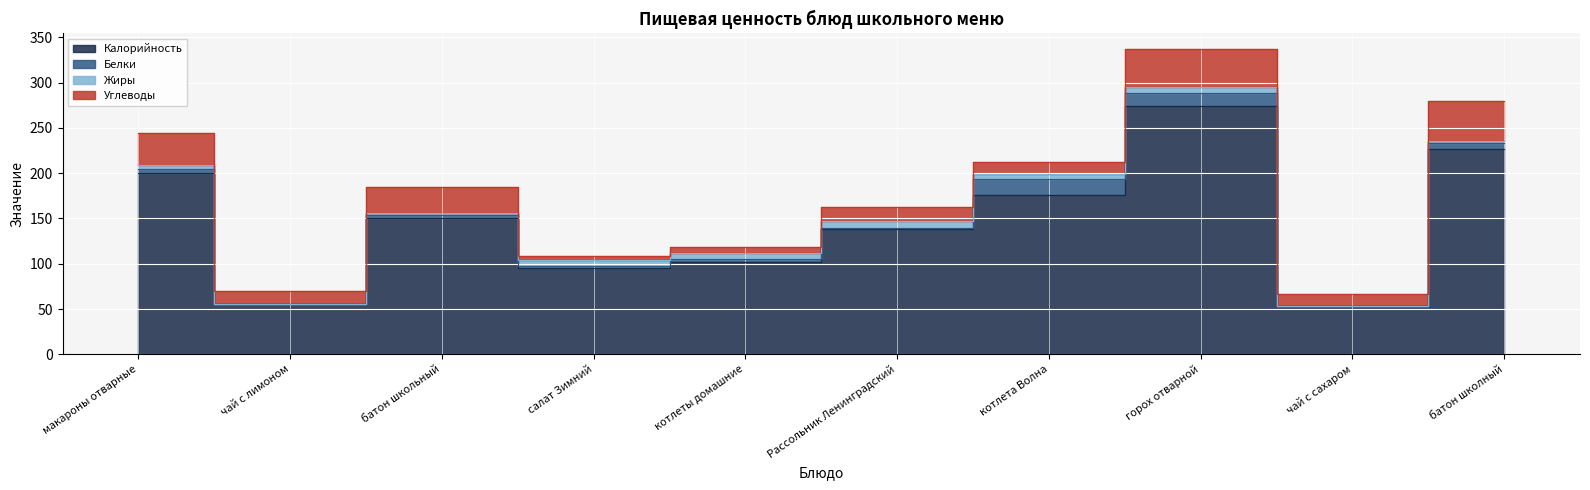

Count the Жиры values in the range 2 to 7.

8